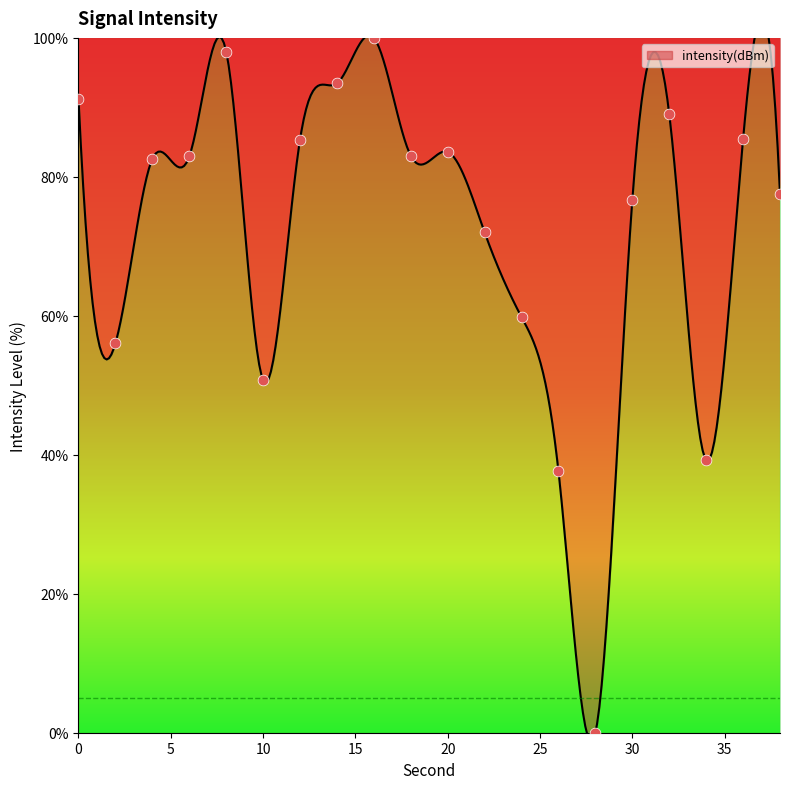

Which has a higher value, 8 or 36?

8